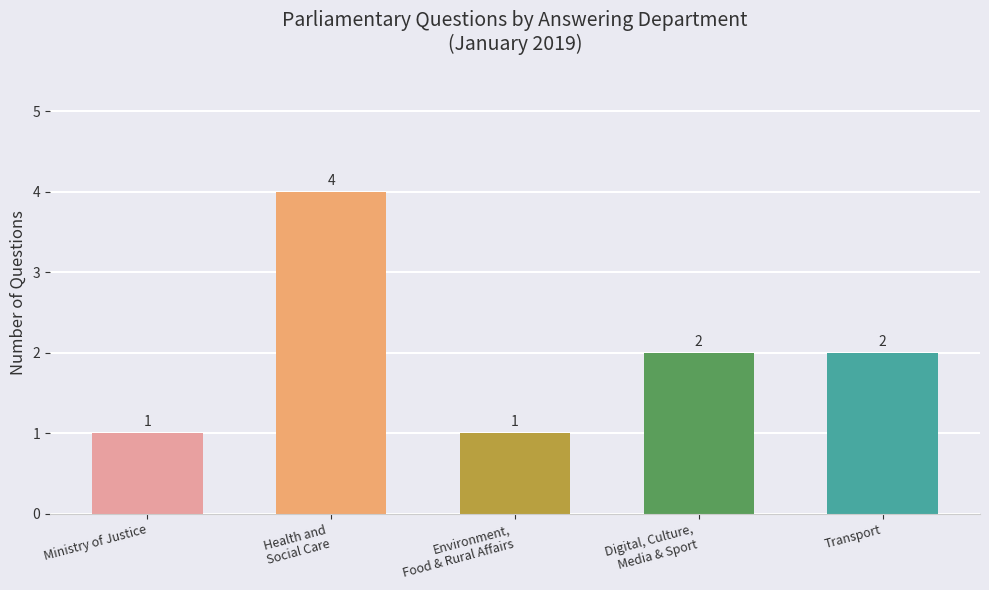

What is the difference between the maximum and minimum values?

3